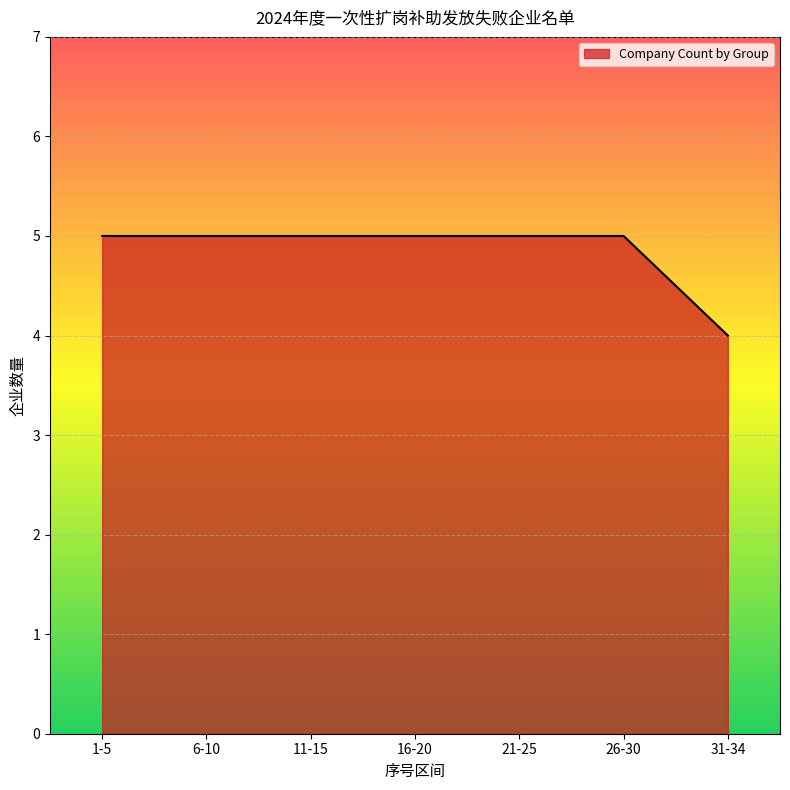

True or false: the data shows 3 at 26-30.

False